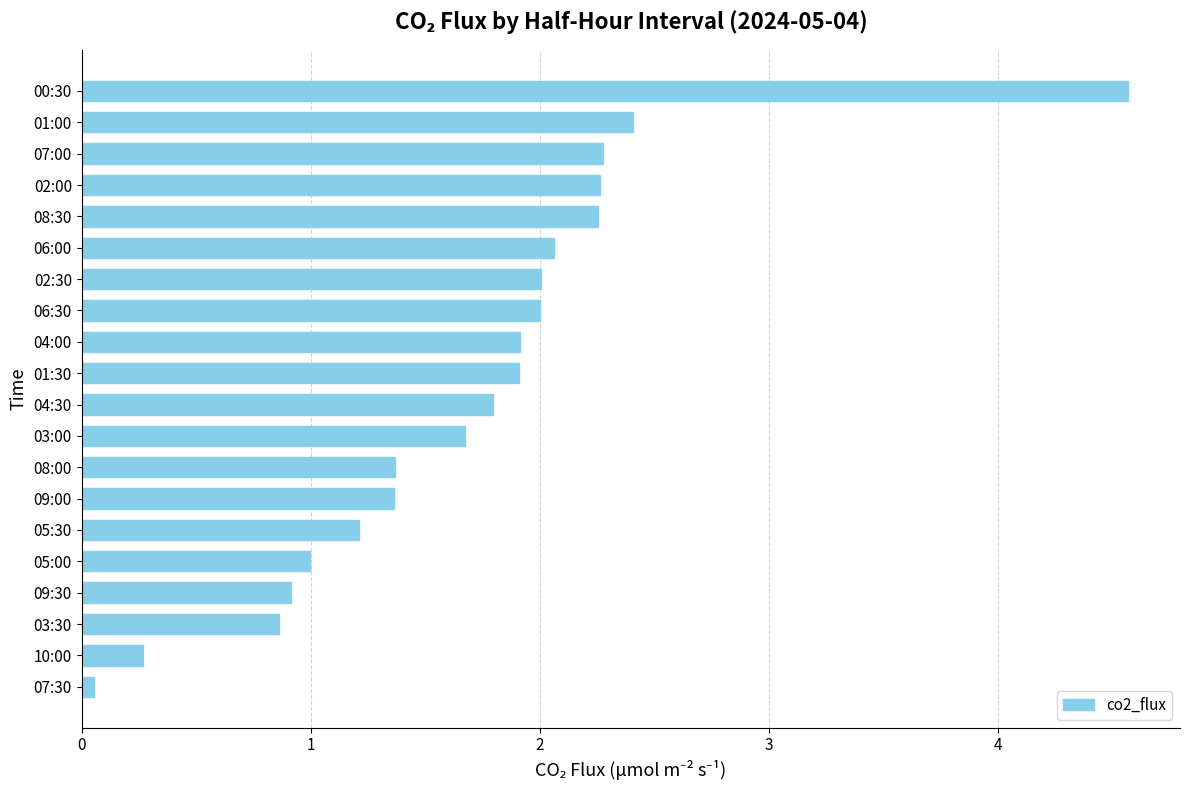

Are the bars horizontal?

Yes